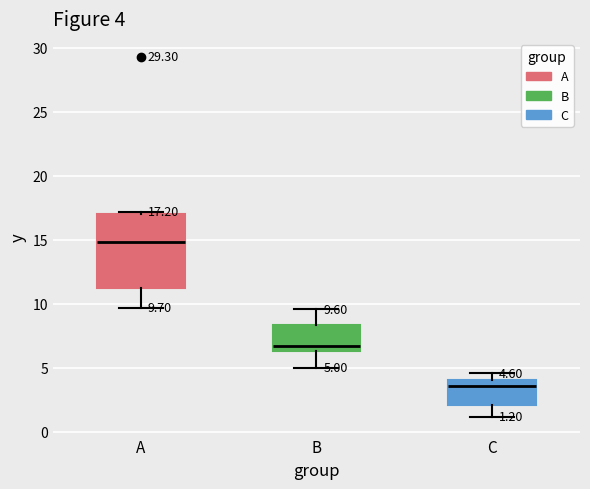

Which box has the lowest median line?

C